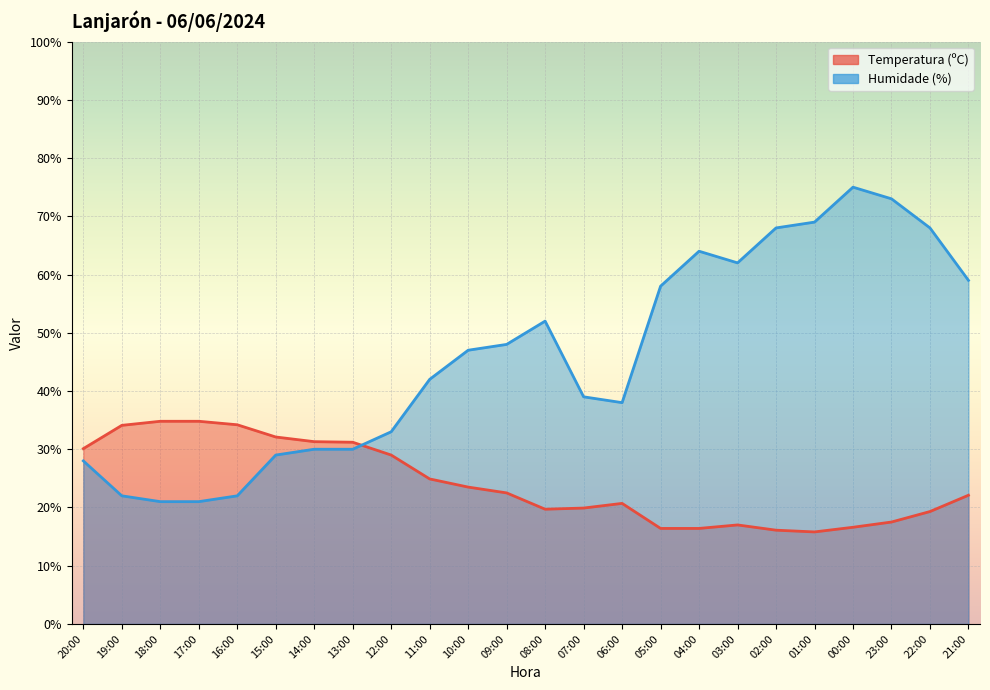

Reading left to right, what are all the values shown in this chart?

Temperatura (ºC): 20:00=30.1	19:00=34.1	18:00=34.8	17:00=34.8	16:00=34.2	15:00=32.1	14:00=31.3	13:00=31.2	12:00=29.0	11:00=24.9	10:00=23.5	09:00=22.5	08:00=19.7	07:00=19.9	06:00=20.7	05:00=16.4	04:00=16.4	03:00=17.0	02:00=16.1	01:00=15.8	00:00=16.6	23:00=17.5	22:00=19.3	21:00=22.1
Humidade (%): 20:00=28.0	19:00=22.0	18:00=21.0	17:00=21.0	16:00=22.0	15:00=29.0	14:00=30.0	13:00=30.0	12:00=33.0	11:00=42.0	10:00=47.0	09:00=48.0	08:00=52.0	07:00=39.0	06:00=38.0	05:00=58.0	04:00=64.0	03:00=62.0	02:00=68.0	01:00=69.0	00:00=75.0	23:00=73.0	22:00=68.0	21:00=59.0